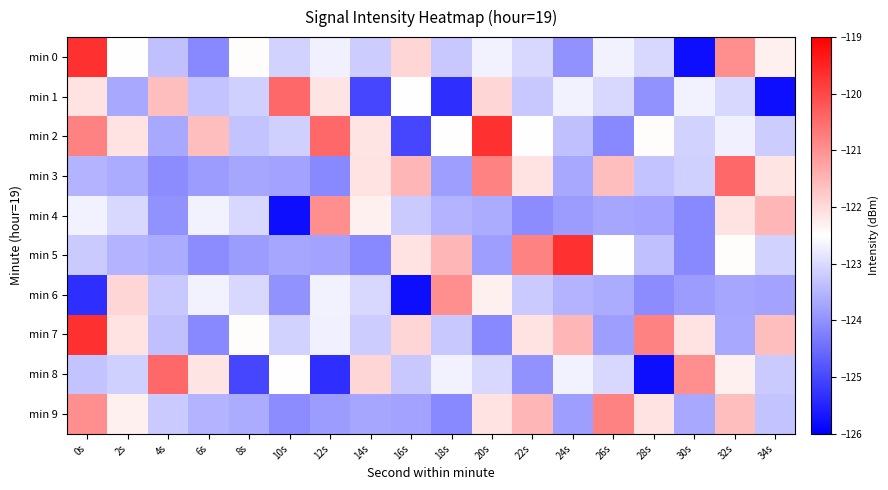

At which category does the chart reach its peak across all series?

0s